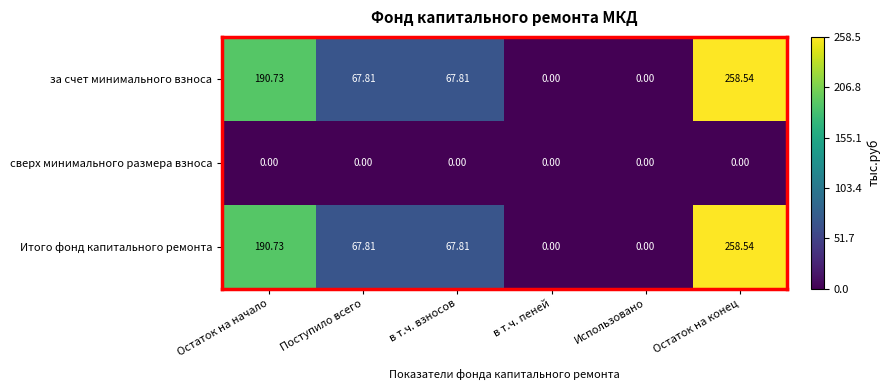

Where does the Итого фонд капитального ремонта series first go above 67?

Остаток на начало